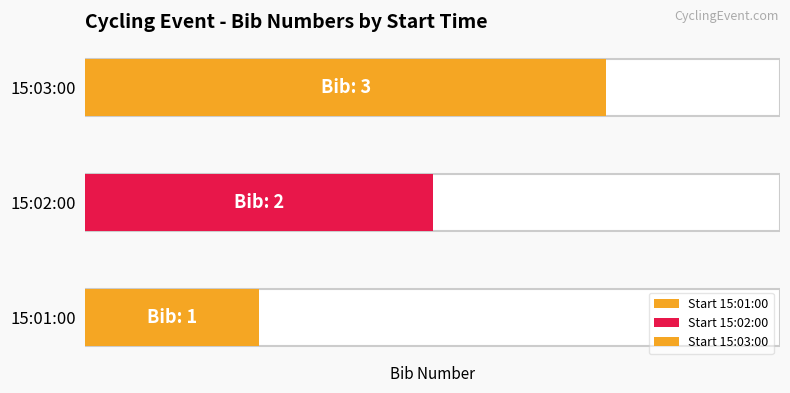

Approximately how many times larger is the value at 15:03:00 compared to 15:01:00?

3.0